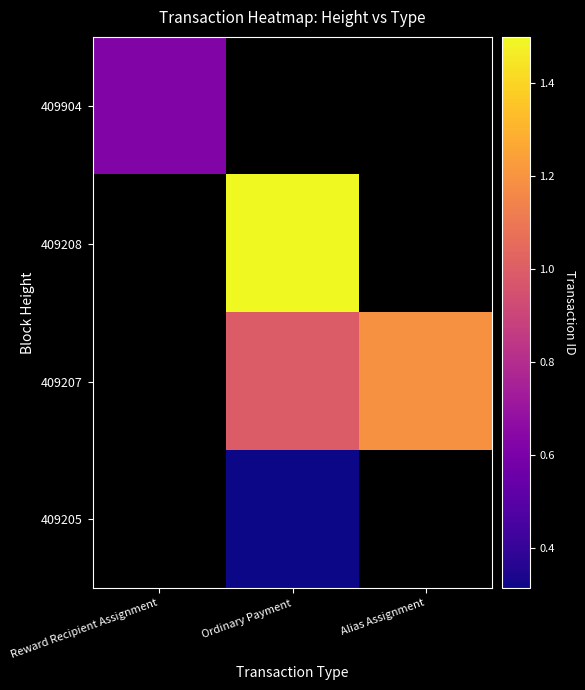

How many data points does each series have?

3